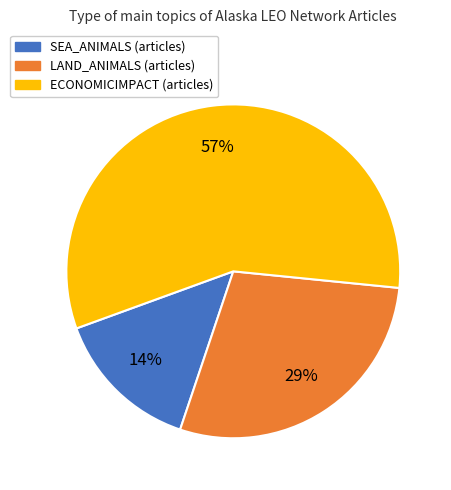

Count the number of slices in the pie.

3